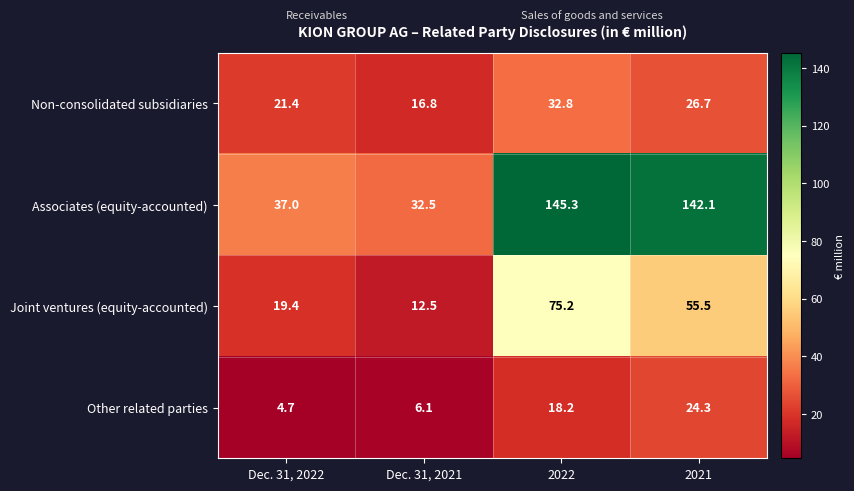

Is it true that Other related parties equals 10.4 at 2022?

False